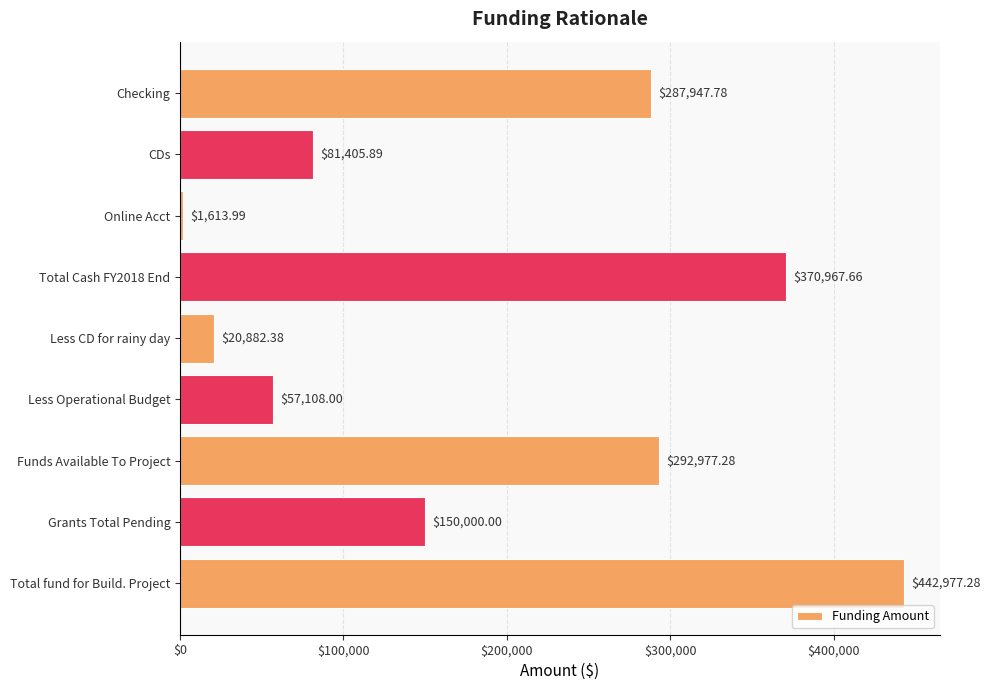

What is the label of the 9th bar from the top?

Total fund for Build. Project